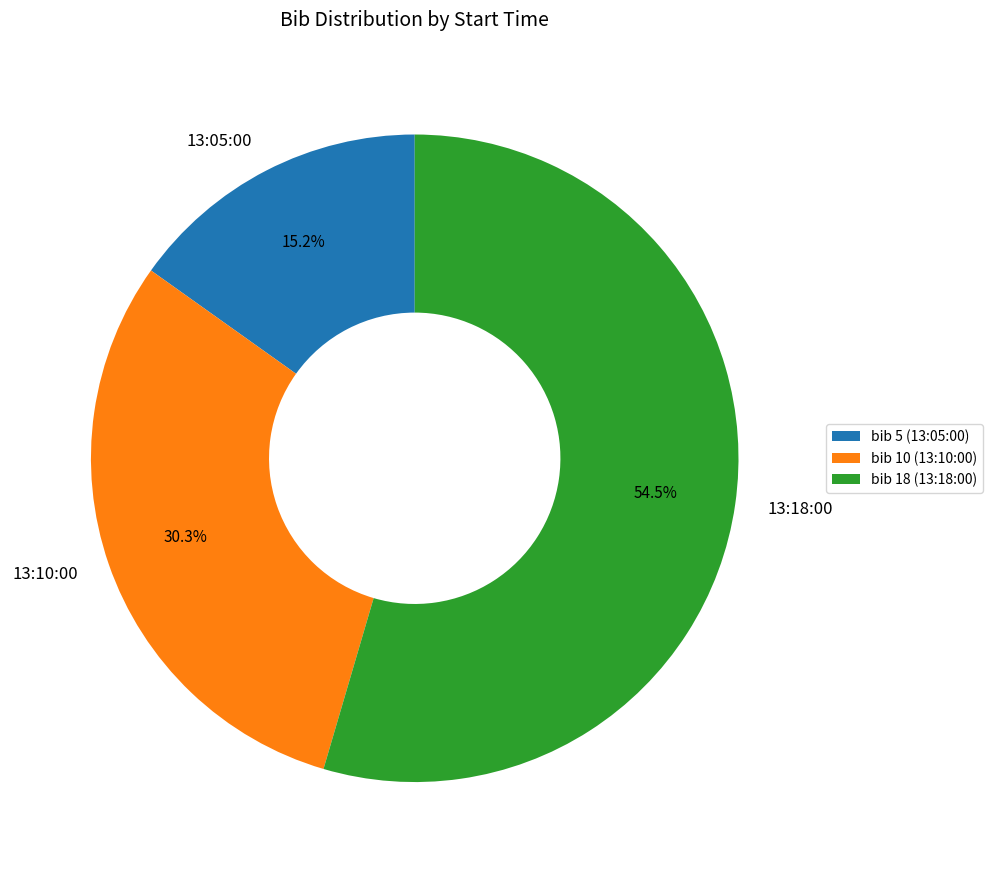

To the nearest percent, what is the difference between the largest and smallest slice percentages?

39%